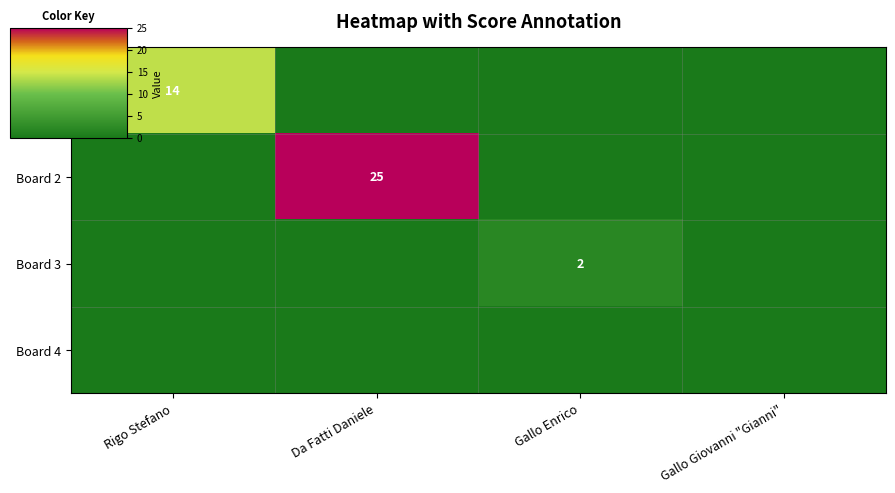

What is the difference between the highest and lowest values at Da Fatti Daniele?

25